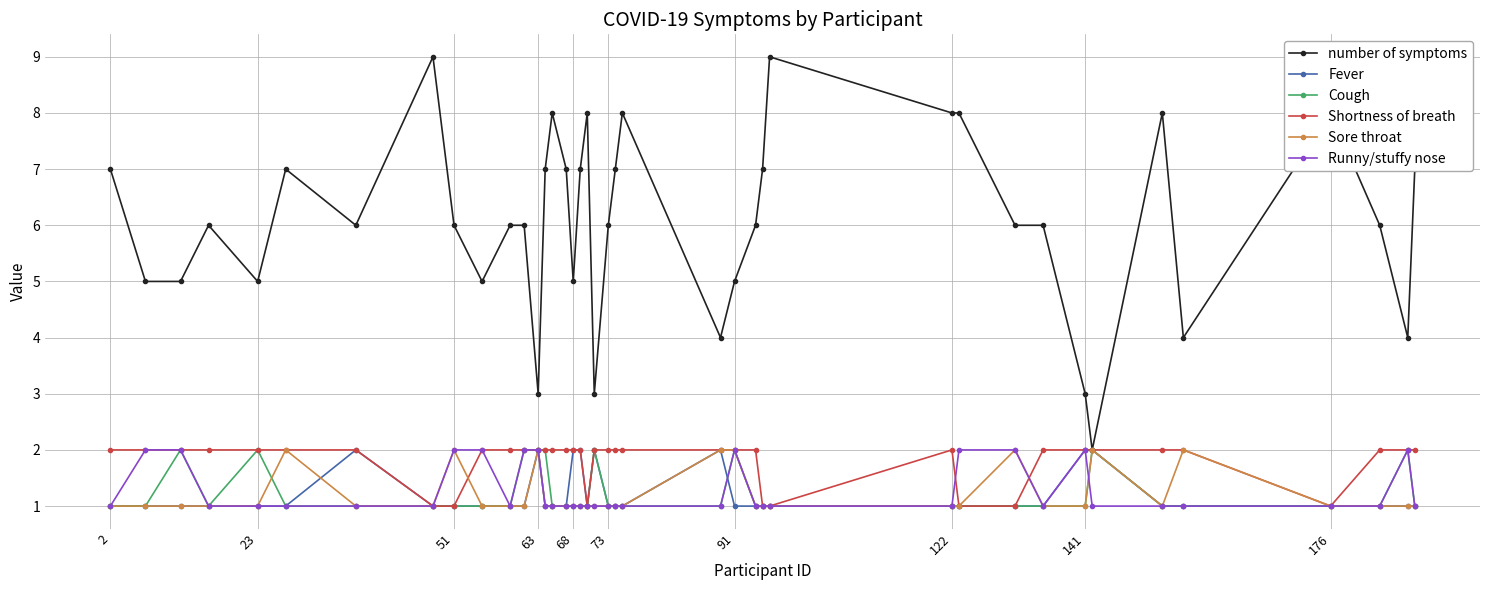

What are all the series names shown in the legend?

number of symptoms, Fever, Cough, Shortness of breath, Sore throat, Runny/stuffy nose